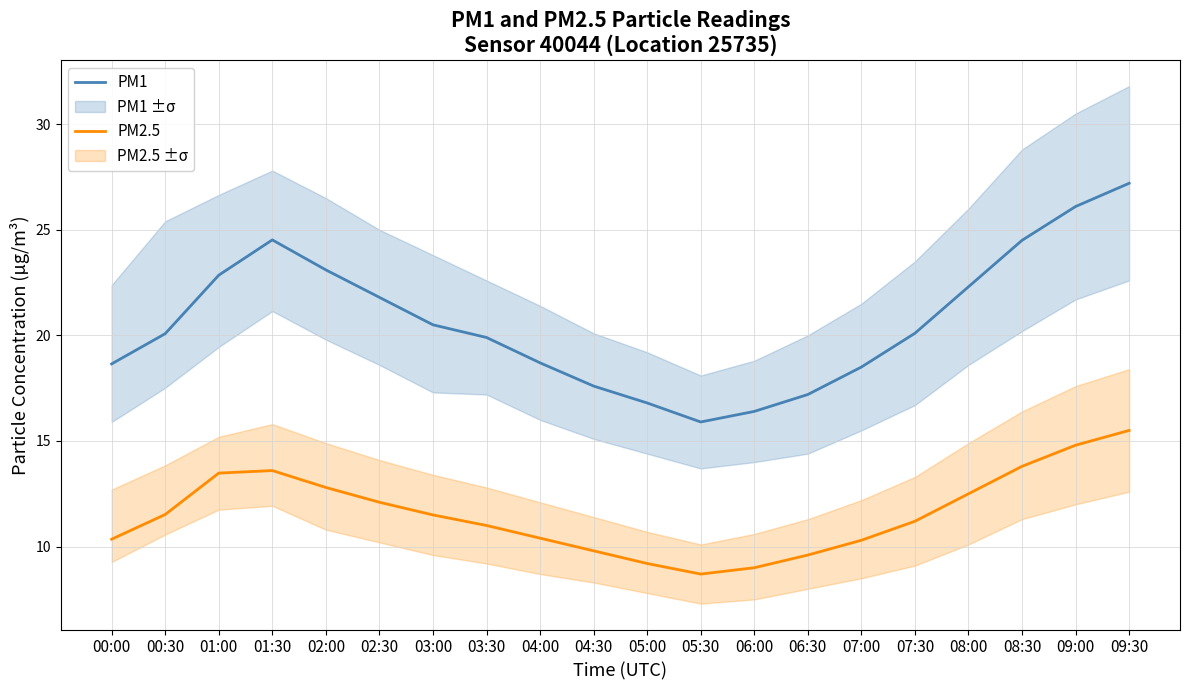

Is it true that PM2.5 equals 9.6 at 06:30?

True